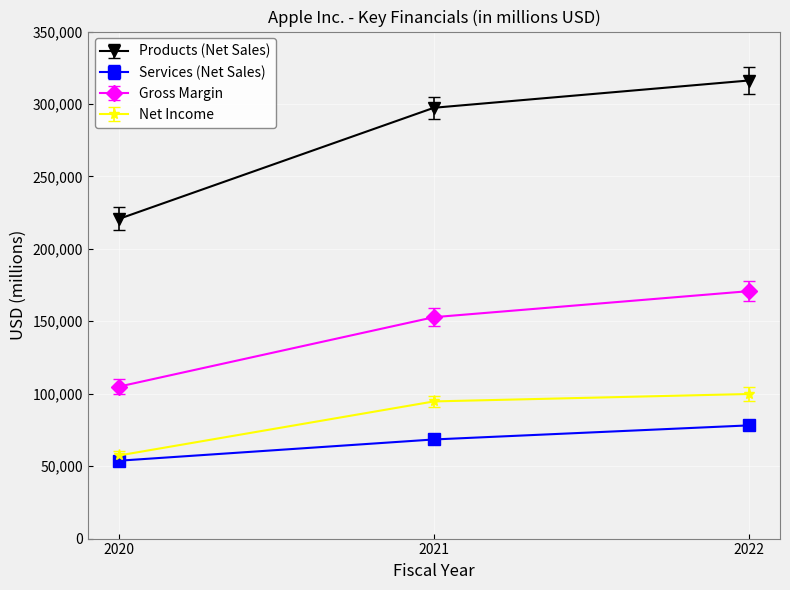

Reading right to left, what are all the values shown in this chart?

Products (Net Sales): 2022=316199	2021=297392	2020=220747
Services (Net Sales): 2022=78129	2021=68425	2020=53768
Gross Margin: 2022=170782	2021=152836	2020=104956
Net Income: 2022=99803	2021=94680	2020=57411